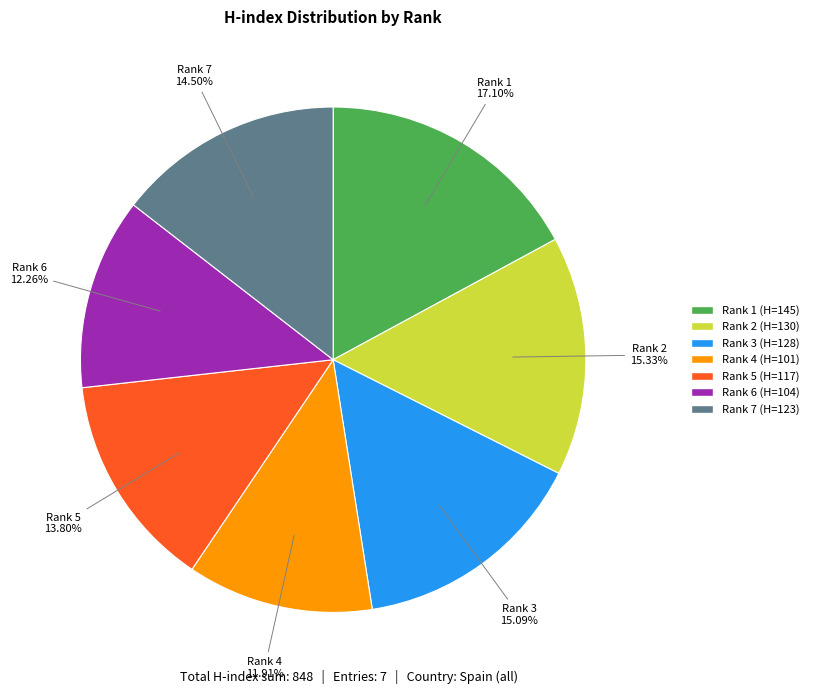

The Rank 2 (H=130) slice represents 28% of the pie. True or false?

False